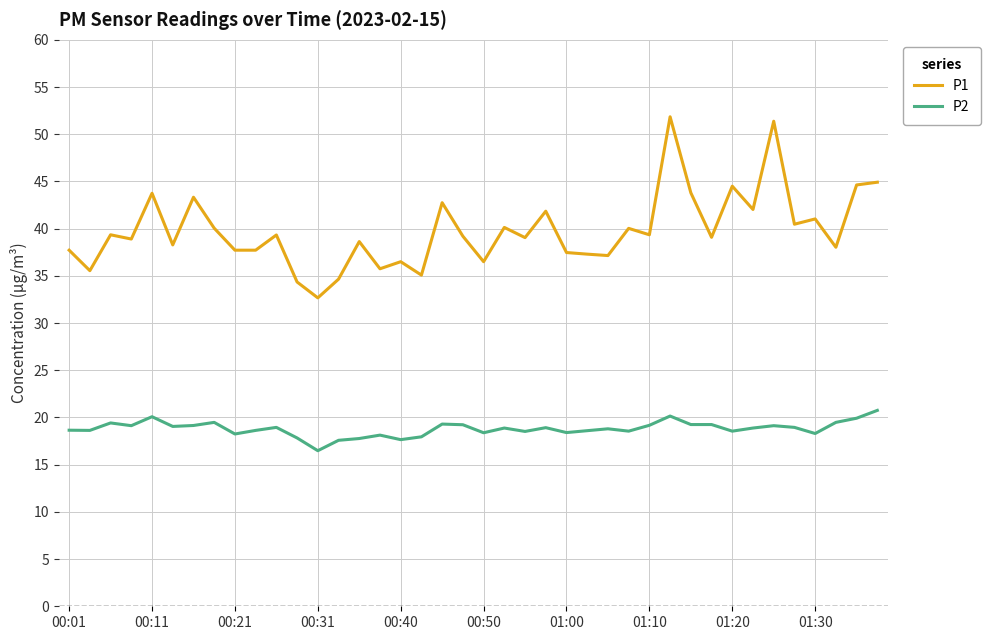

Which series has the largest range (max minus min)?

P1